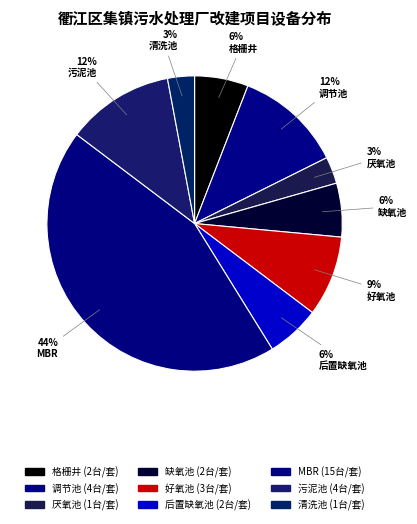

What percentage do 厌氧池 and 清洗池 together represent?

5.9%